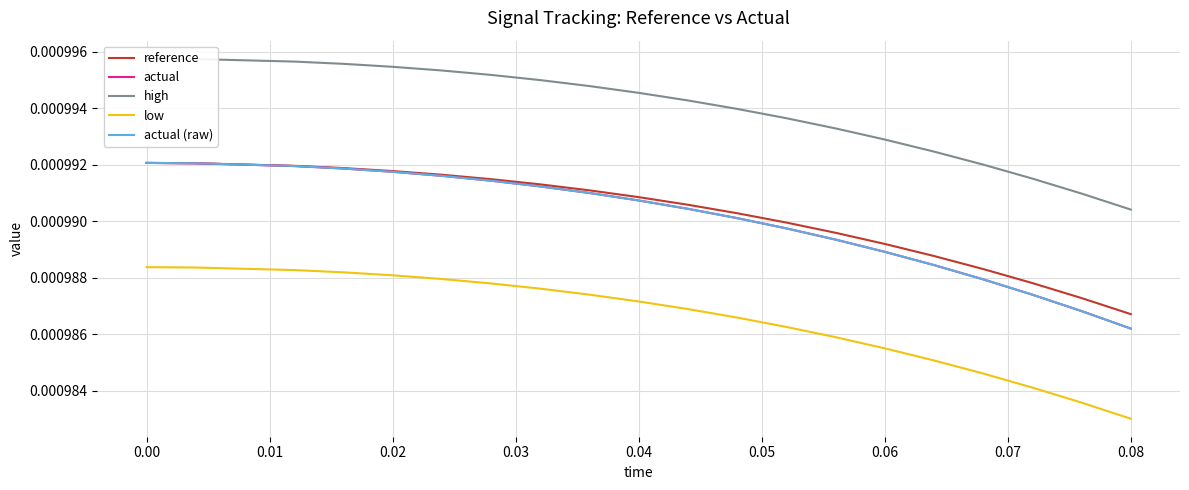

Between 0.00 and 0.08, which series saw the biggest shift?

actual